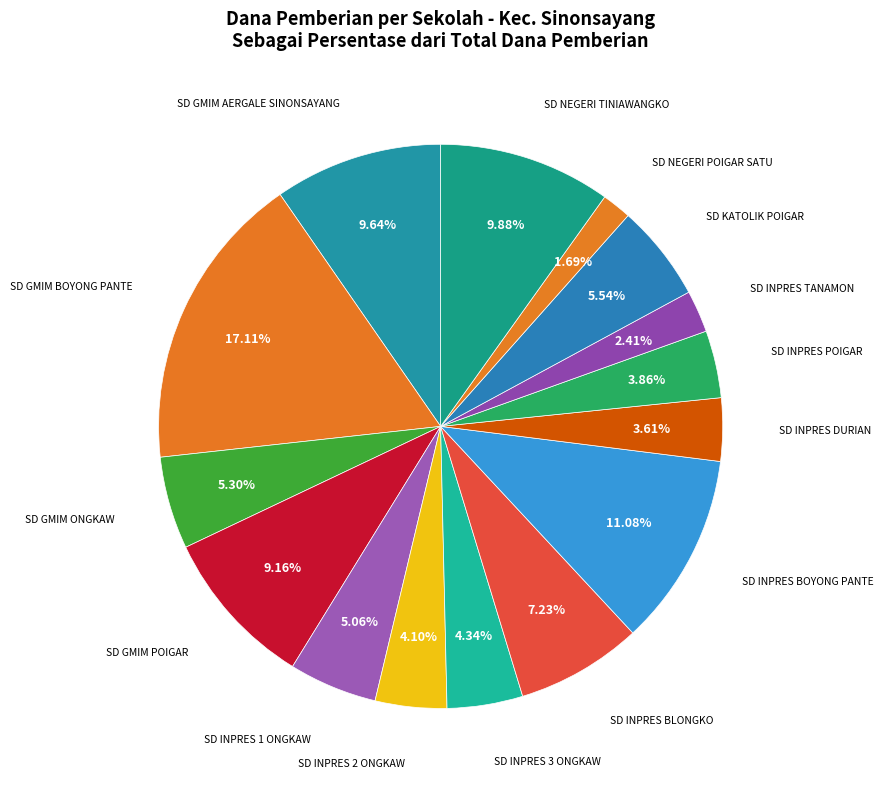

The SD GMIM BOYONG PANTE slice represents 6% of the pie. True or false?

False